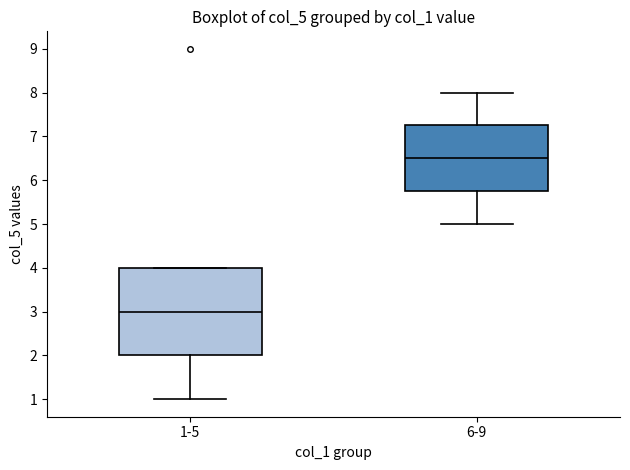

Reading left to right, transcribe this box plot: for each box, give where its median line is, the range the box spans, and where its two whiskers end, as read against the y-axis. The values are not printed on the chart, so give them approximately, as read against the axis.

1-5: median 3.0, box 2.0 to 4.0, whiskers 1.0 to 4.0
6-9: median 6.5, box 5.8 to 7.3, whiskers 5.0 to 8.0